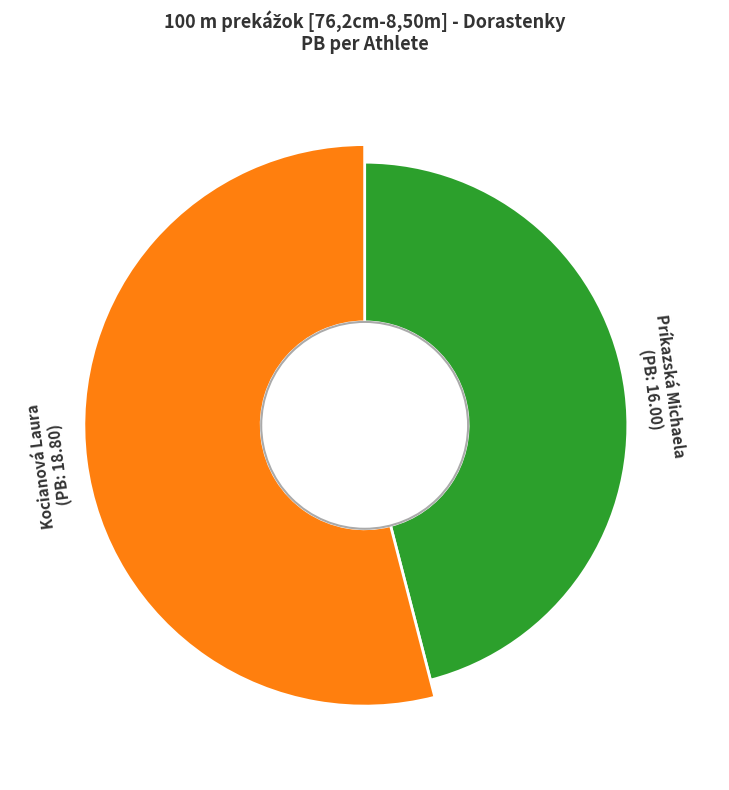

What is the ratio of the value at Príkazská Michaela to the value at Kocianová Laura?

0.9